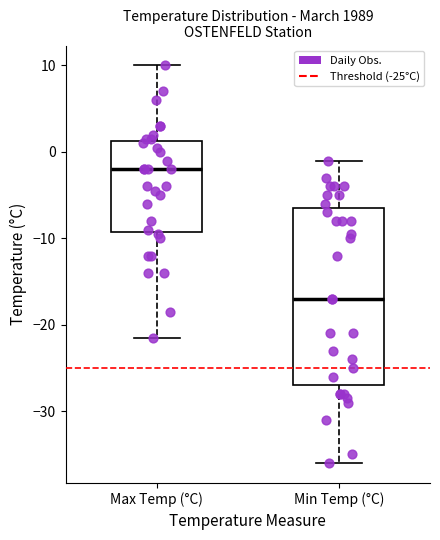

Reading left to right, read every box against the y-axis: the position of its median line, the range the box covers, and the ends of its whiskers. The values are not printed on the chart, so give them approximately, as read against the axis.

Max Temp (°C): median -2, box -9 to 1, whiskers -21 to 10
Min Temp (°C): median -17, box -27 to -6, whiskers -36 to -1